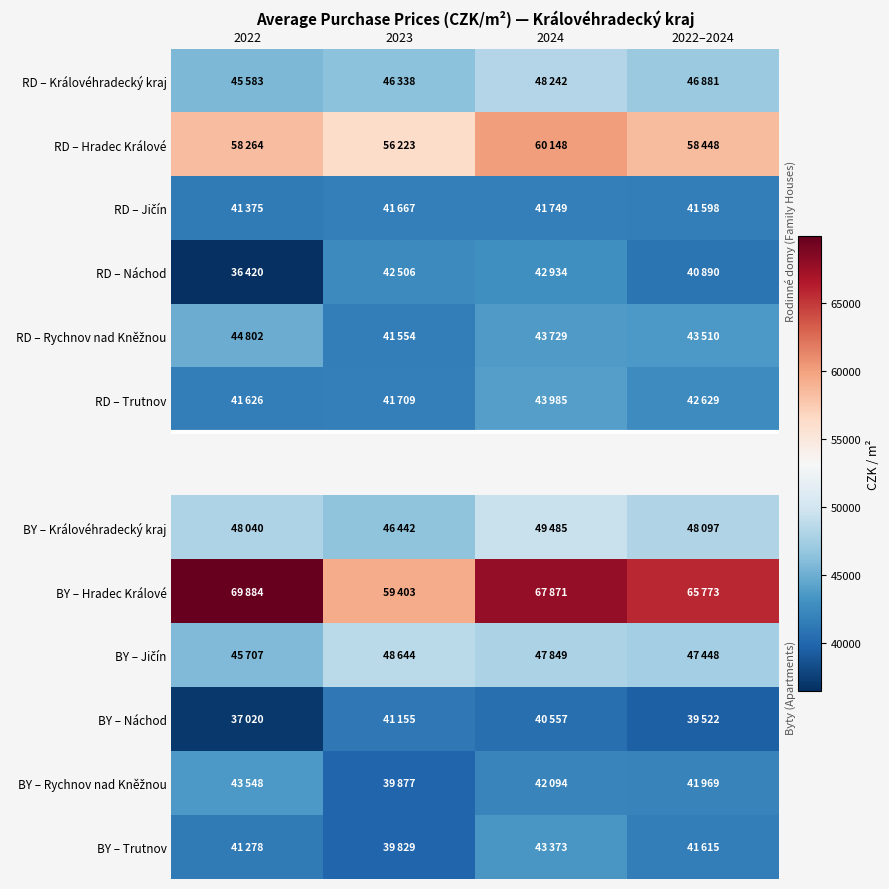

How many data points does each series have?

4